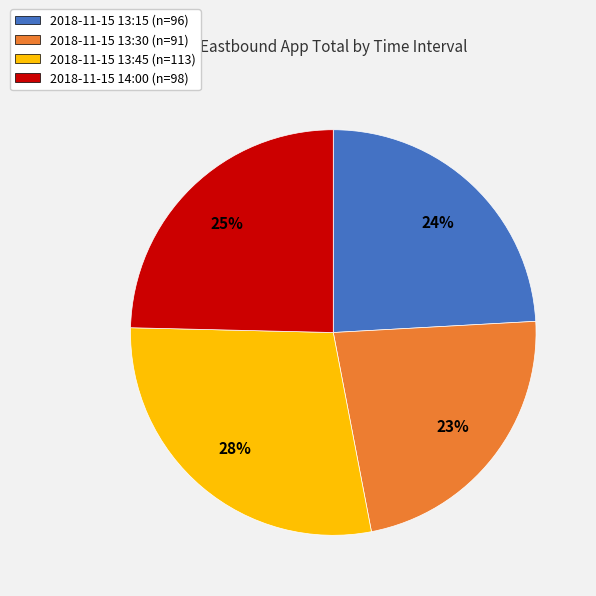

What percentage is the 2018-11-15 13:30 slice, to the nearest percent?

23%